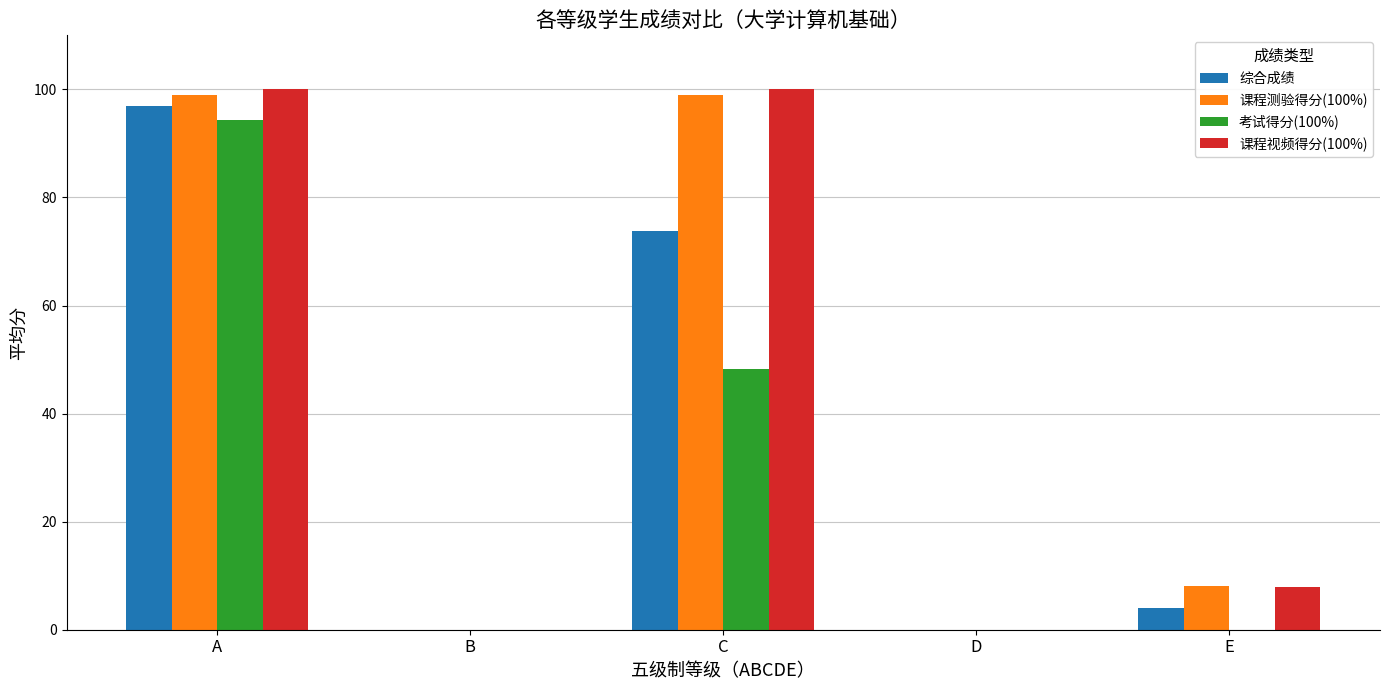

Count the number of data series in this chart.

4